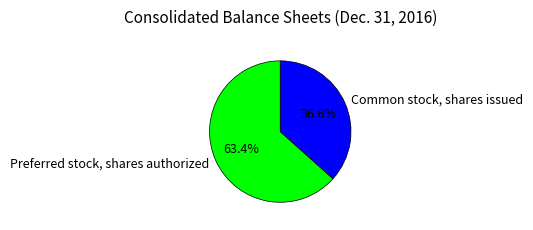

What percentage is the Common stock, shares issued slice, to the nearest percent?

37%